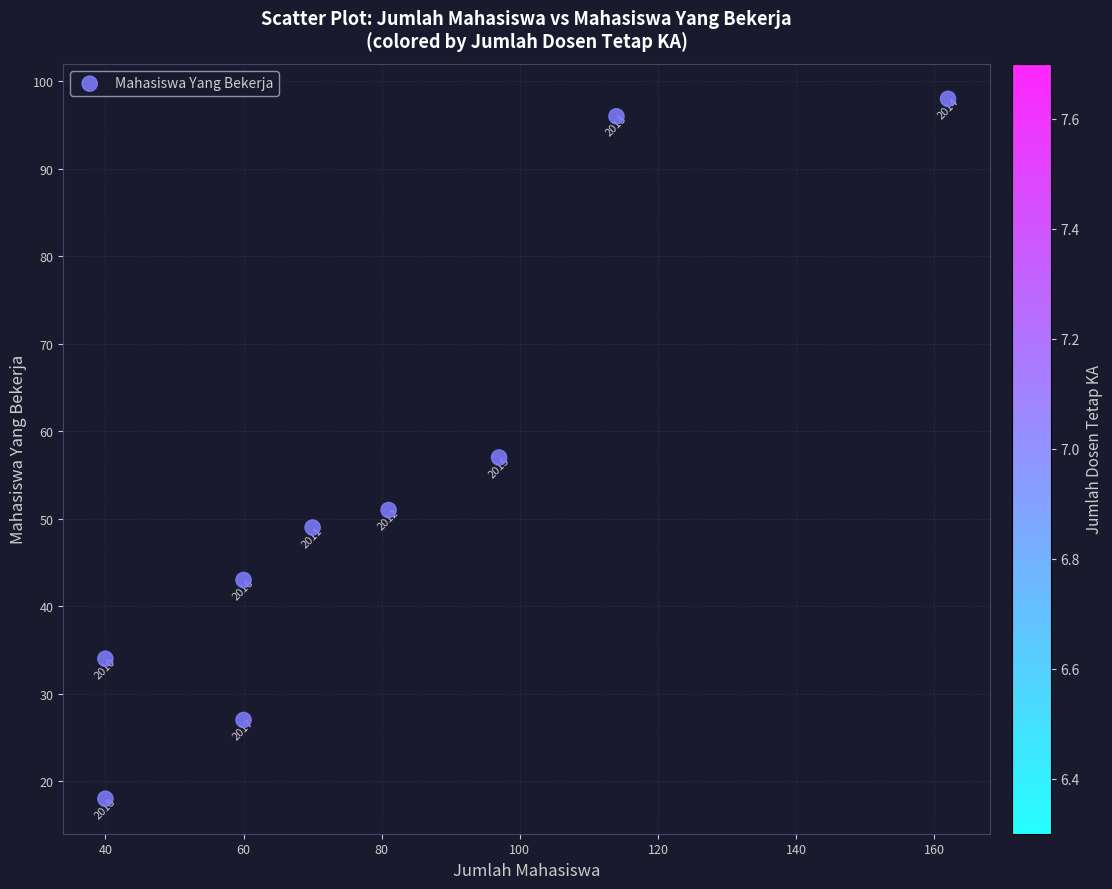

What Y value in the scatter plot is closest to 58?

57